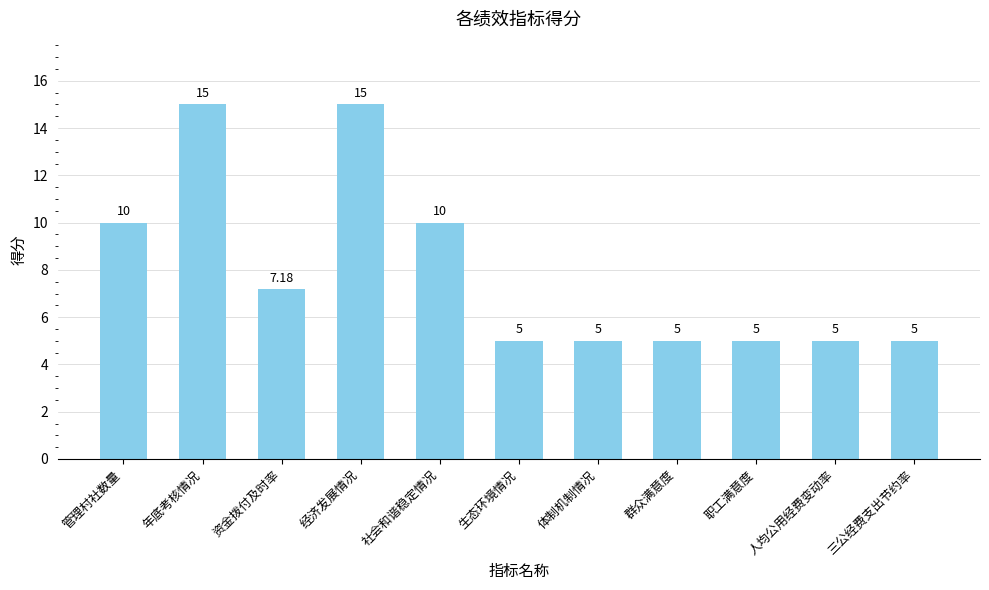

What is the label of the 10th bar from the right?

年底考核情况